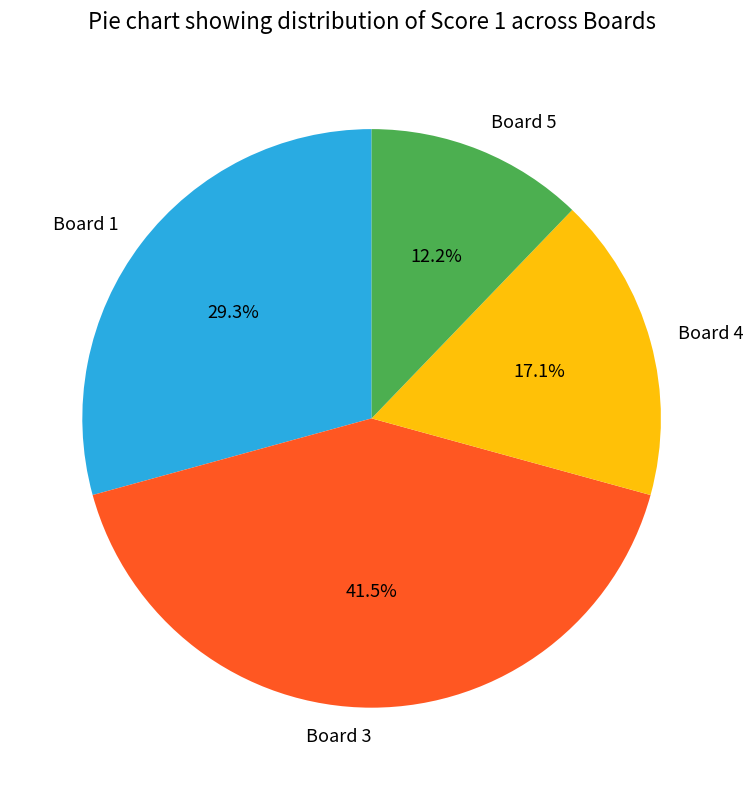

To the nearest percent, what is the average slice percentage?

25%